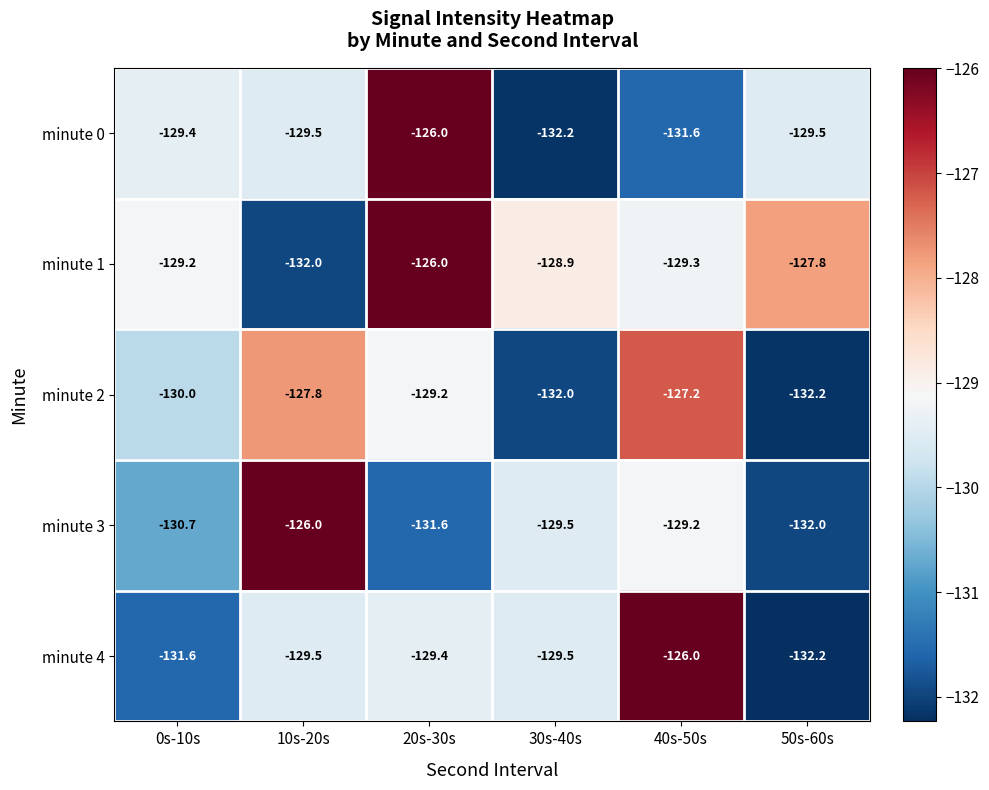

True or false: minute 1 has a value of -233.8 at 10s-20s.

False